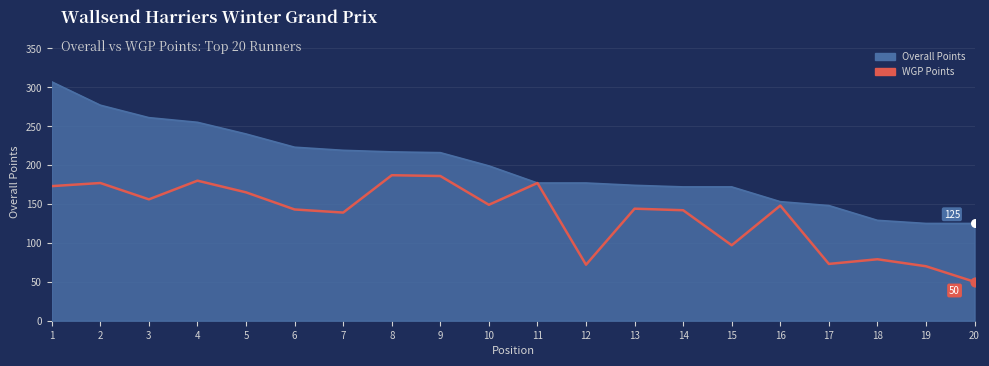

What is the difference between the highest and lowest values at 19?

55